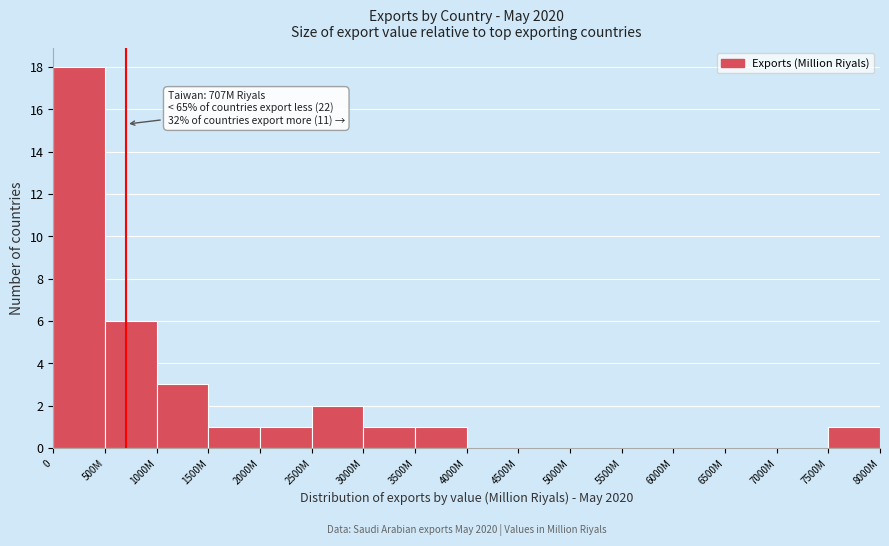

Reading left to right, list all the values displayed in this chart.

0=18	500M=6	1000M=3	1500M=1	2000M=1	2500M=2	3000M=1	3500M=1	4000M=0	4500M=0	5000M=0	5500M=0	6000M=0	6500M=0	7000M=0	7500M=1